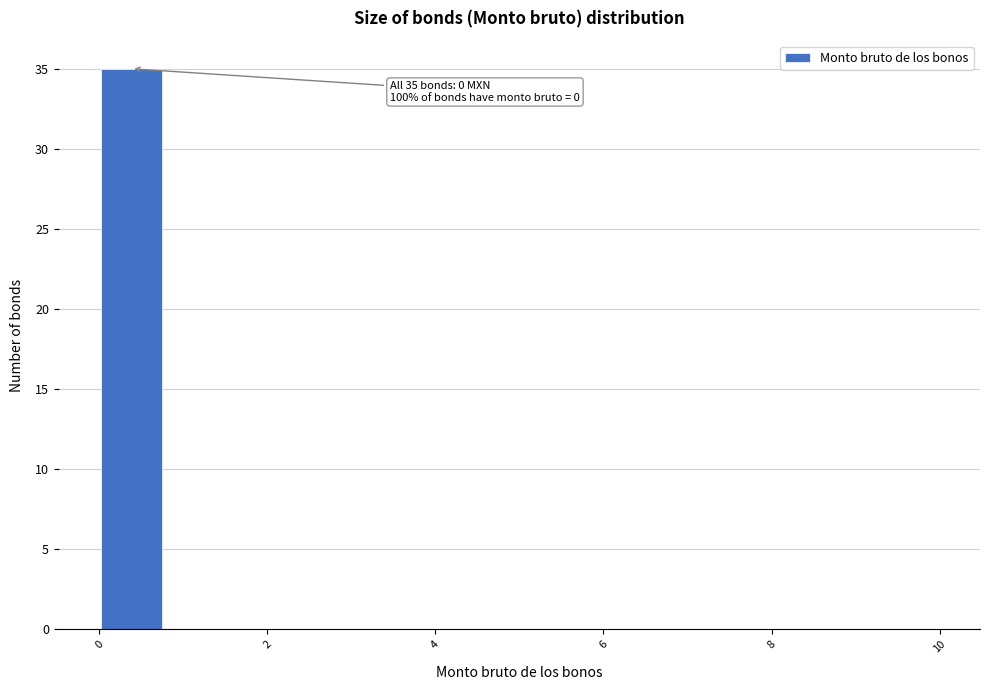

Around what value on the x-axis is the tallest bar? Give the approximate position of its centre, as read against the axis.

0.4